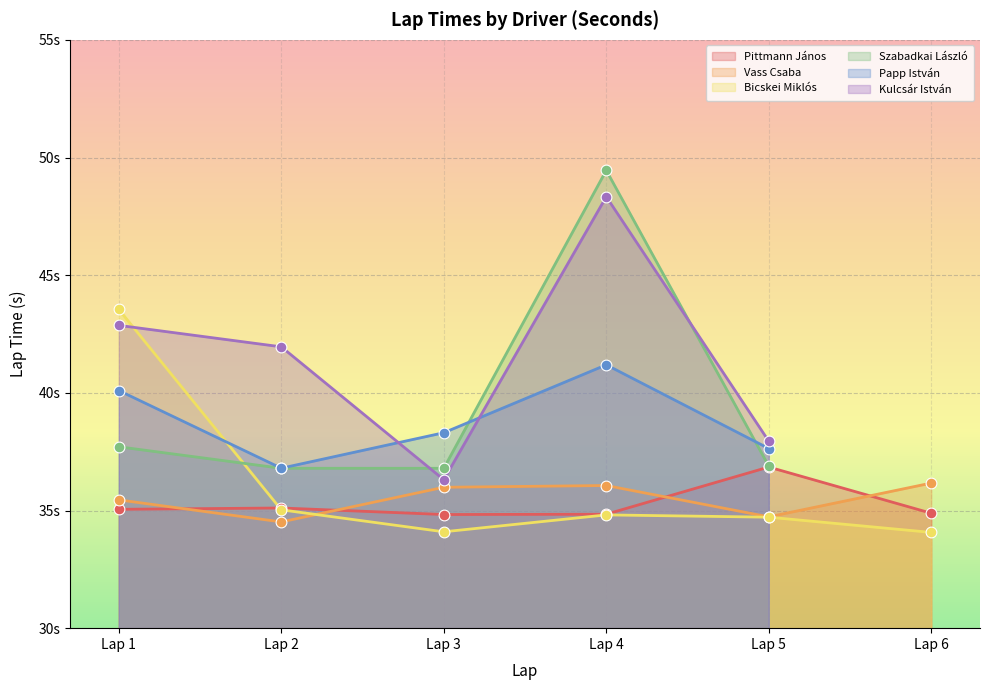

Which series contains the lowest Y value?

Bicskei Miklós